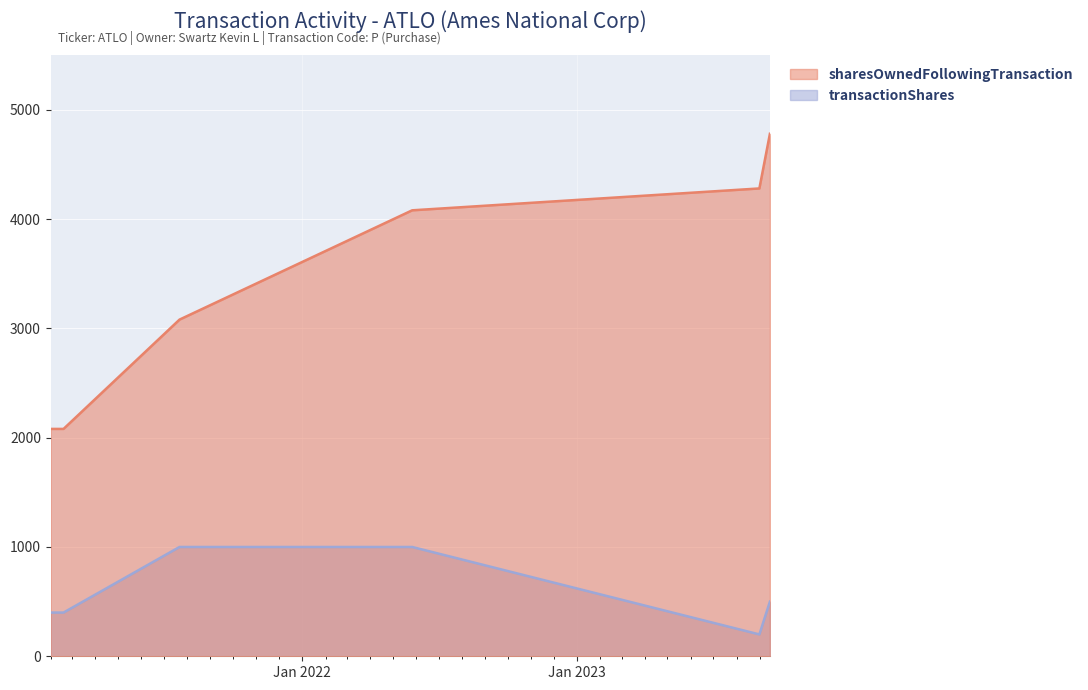

What is the sum of all sharesOwnedFollowingTransaction values?

22460